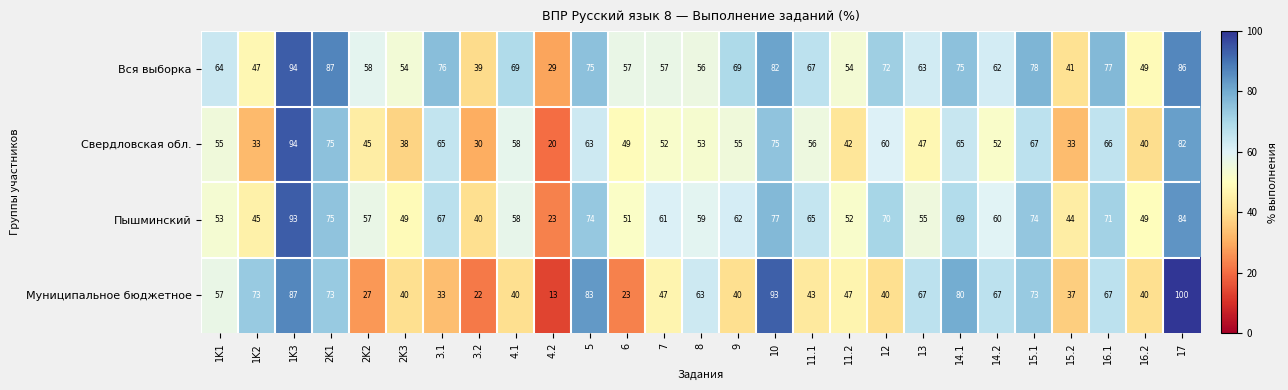

The value of Пышминский at 1K3 is 62. True or false?

False